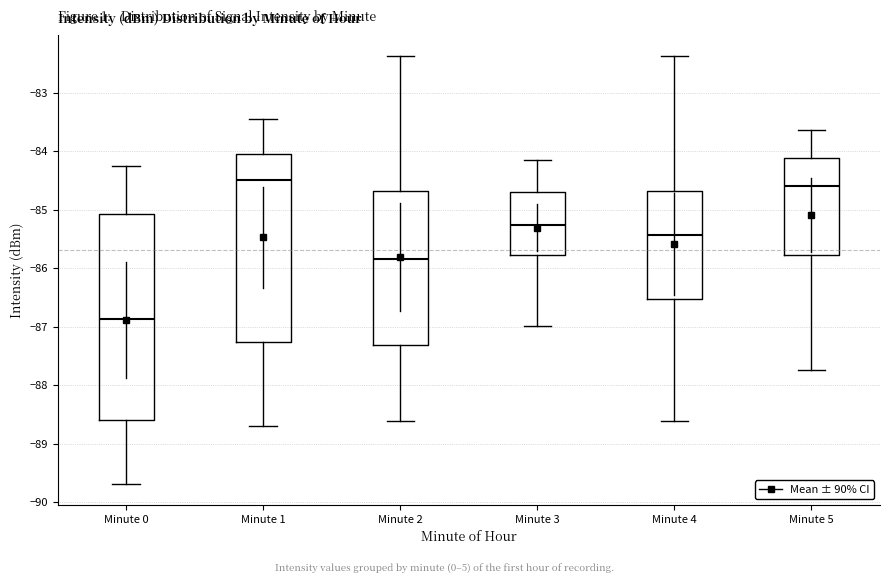

Where does the median line of the box for Minute 3 sit on the y-axis? The values are not printed on the chart, so give them approximately, as read against the axis.

-85.3